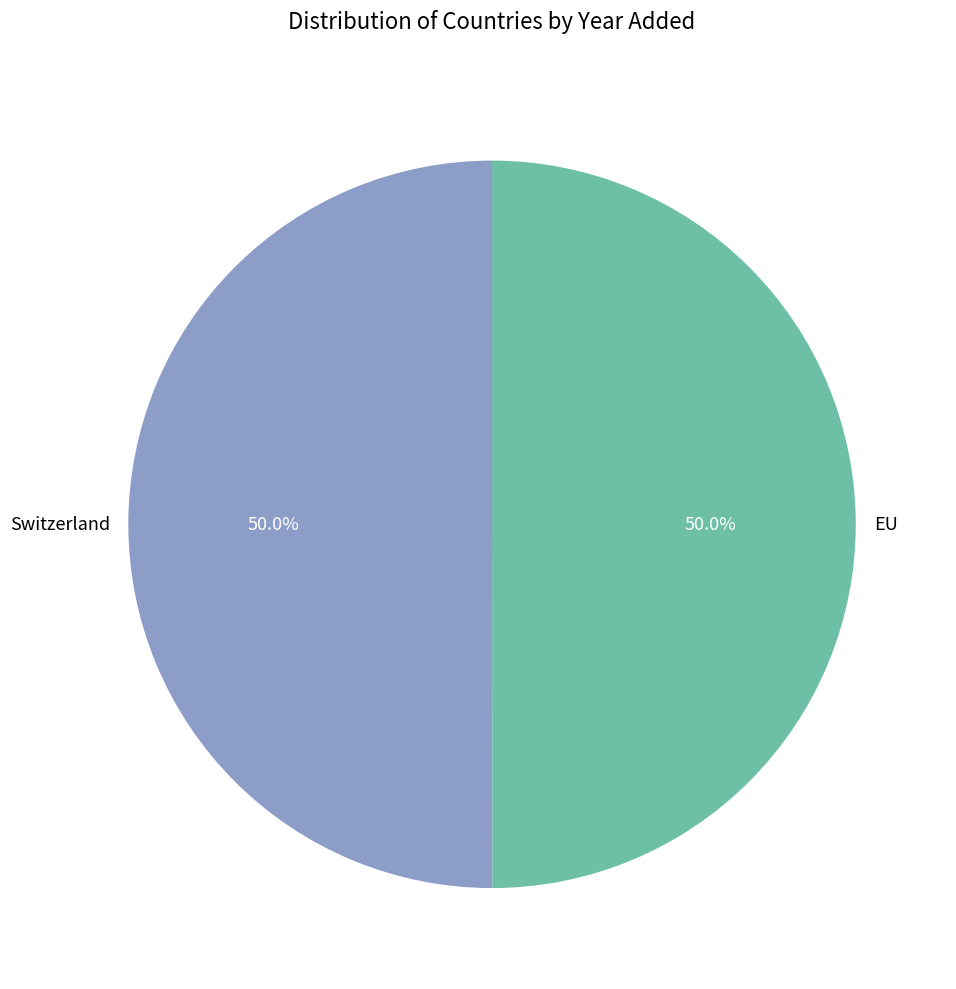

What portion of the pie excludes Switzerland?

50.0%